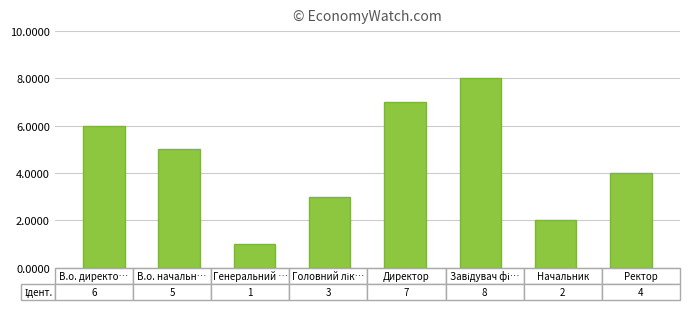

What is the value of the 6th bar from the left?

8